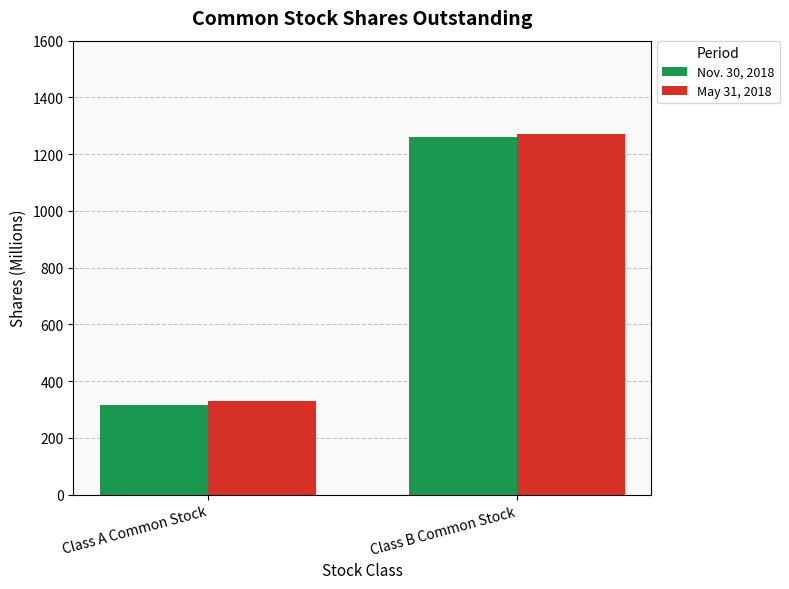

Rank the series at Class B Common Stock from lowest to highest value.

Nov. 30, 2018, May 31, 2018